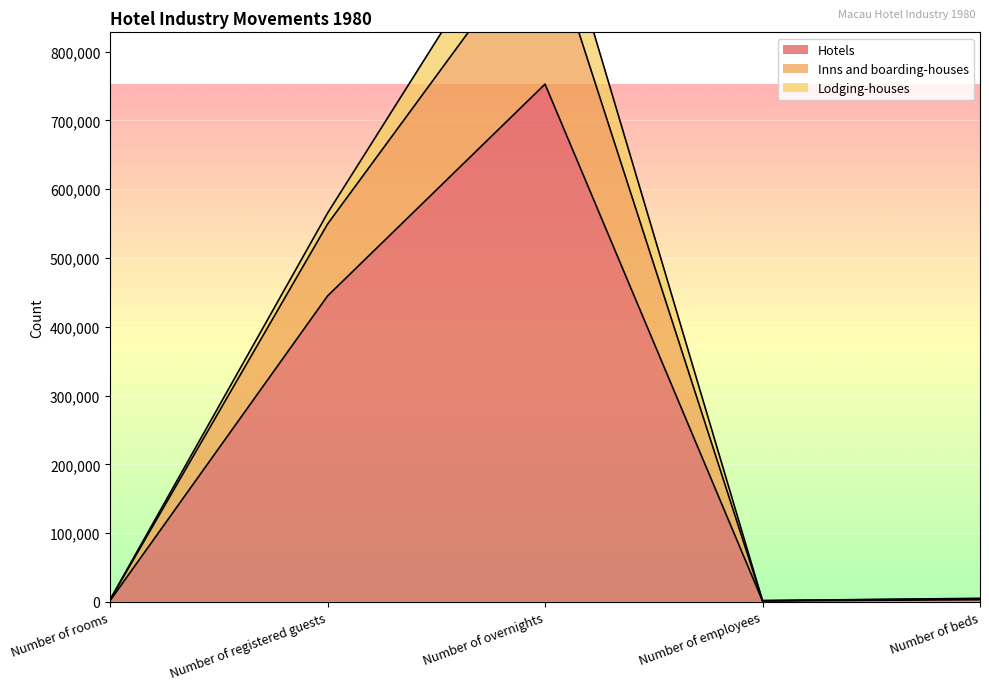

What is the greatest value displayed?

1066506